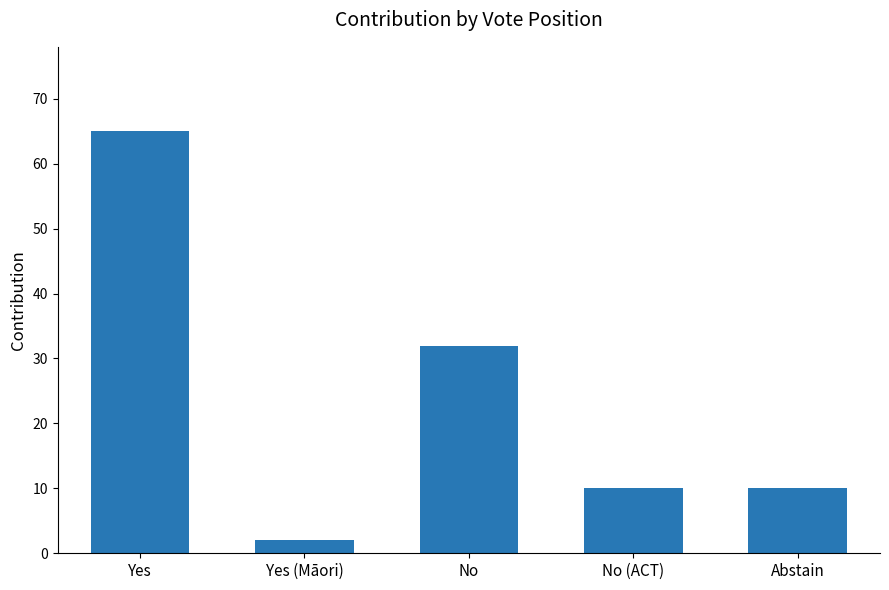

Approximately how many times larger is the value at No compared to Abstain?

3.2